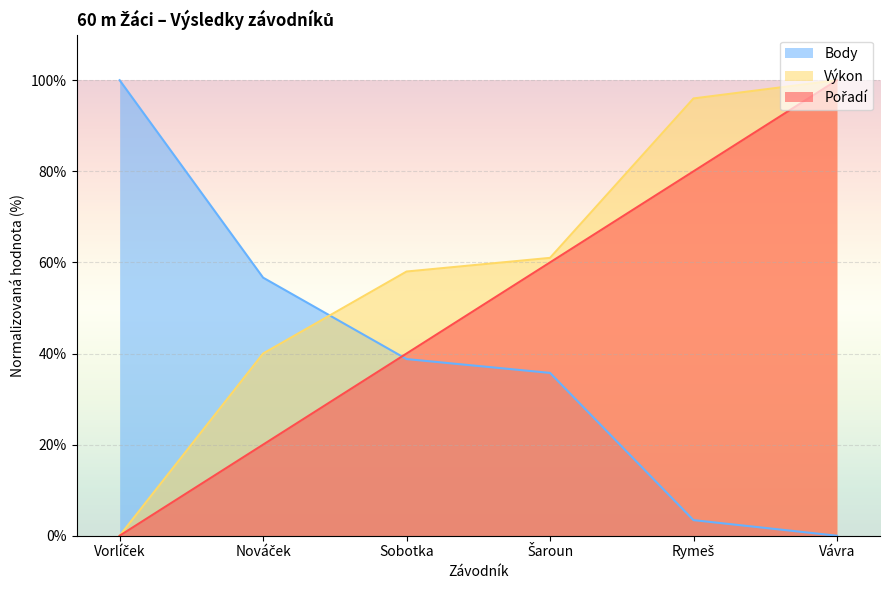

What is the label of the 6th point from the right?

Vorlíček